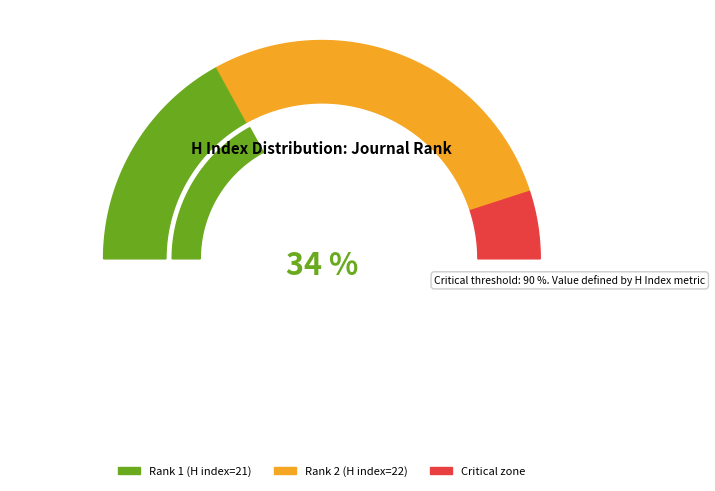

Approximately how many times larger is the value at Rank 2 compared to Rank 1?

1.0